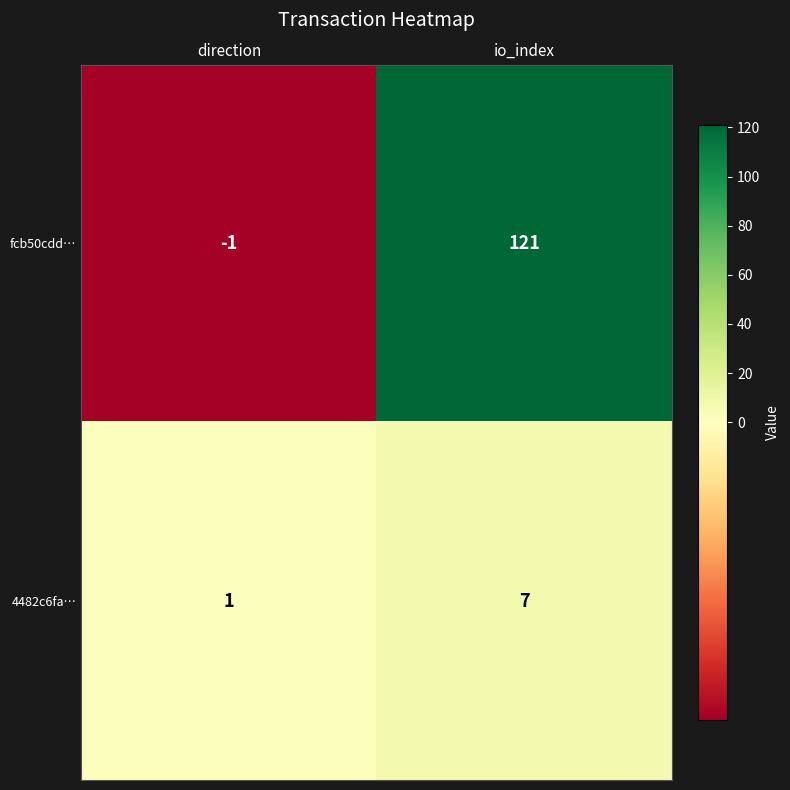

Which series has the largest total across all categories?

fcb50cdd…